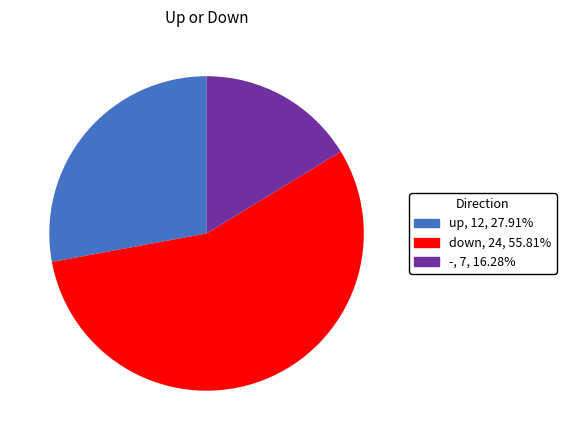

Which slice represents more than half of the pie?

down